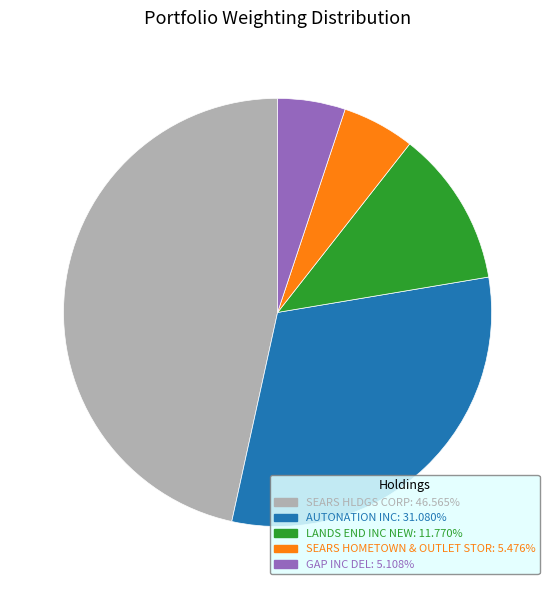

Is there a majority slice in this chart?

No